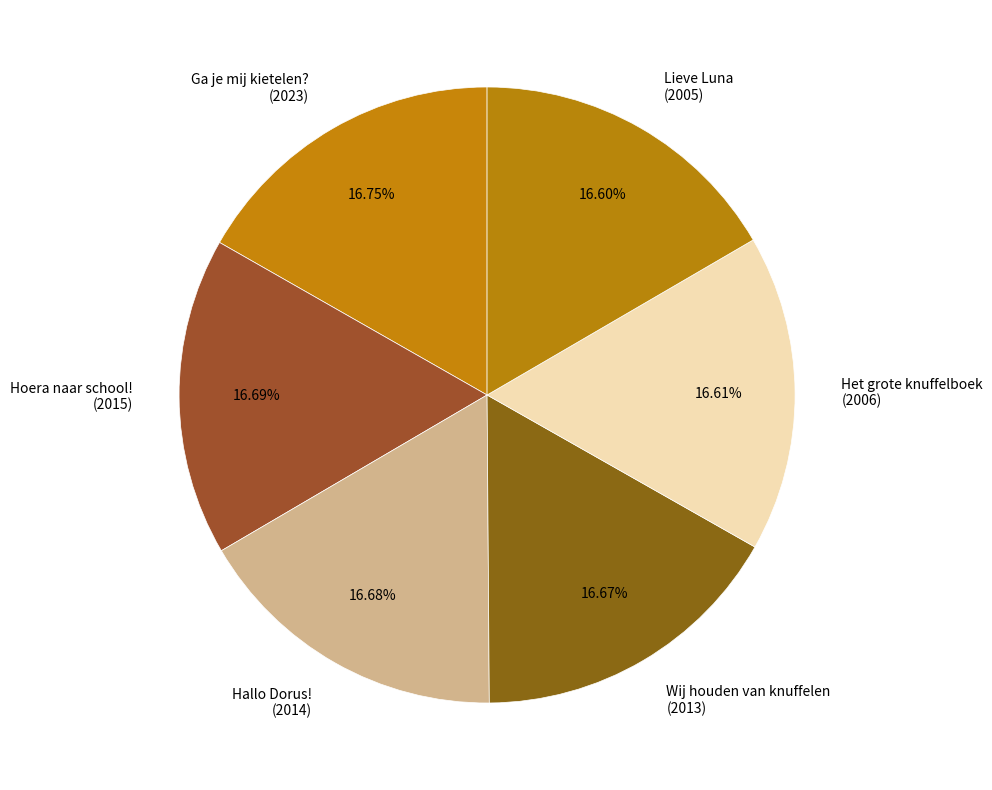

How many segments does this pie chart have?

6